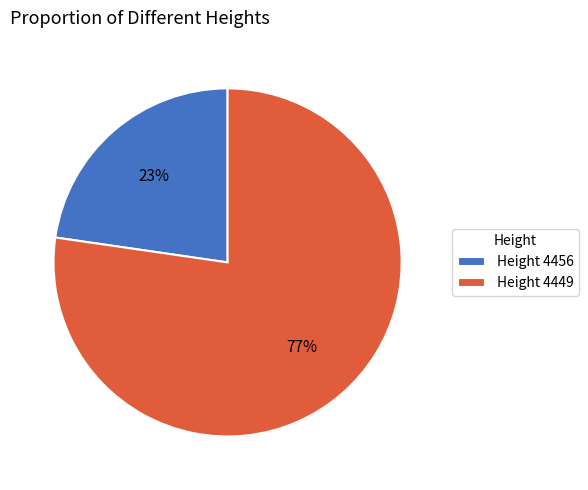

Which category accounts for the majority?

Height 4449